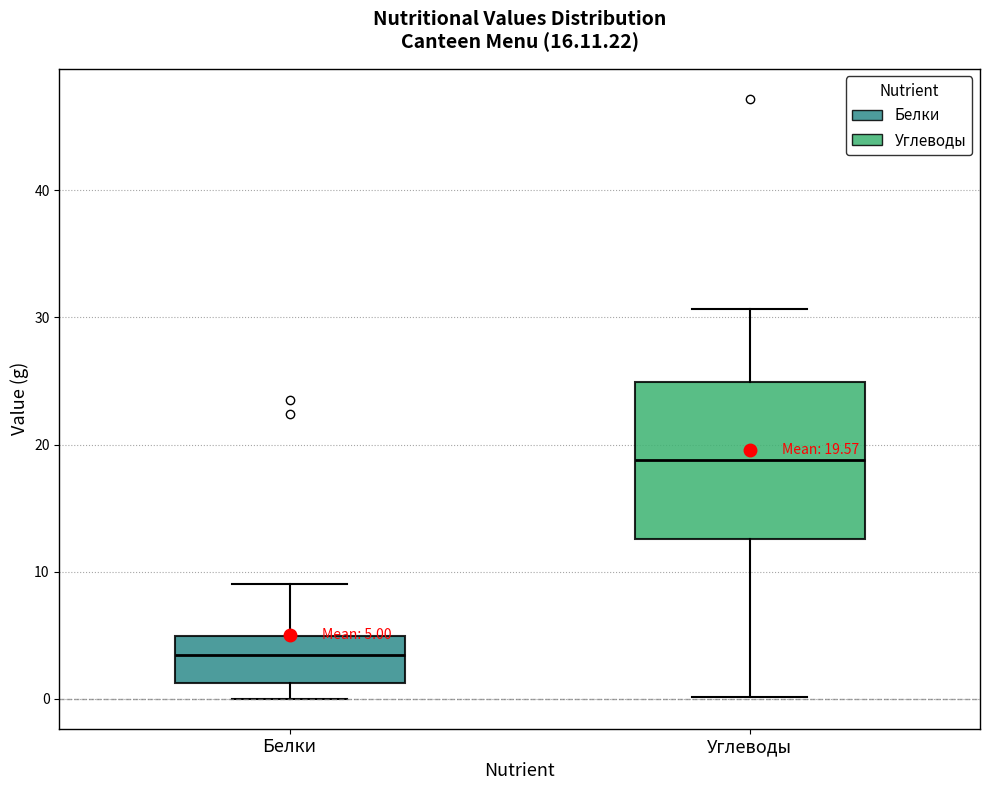

Which box's median line is the lowest?

Белки